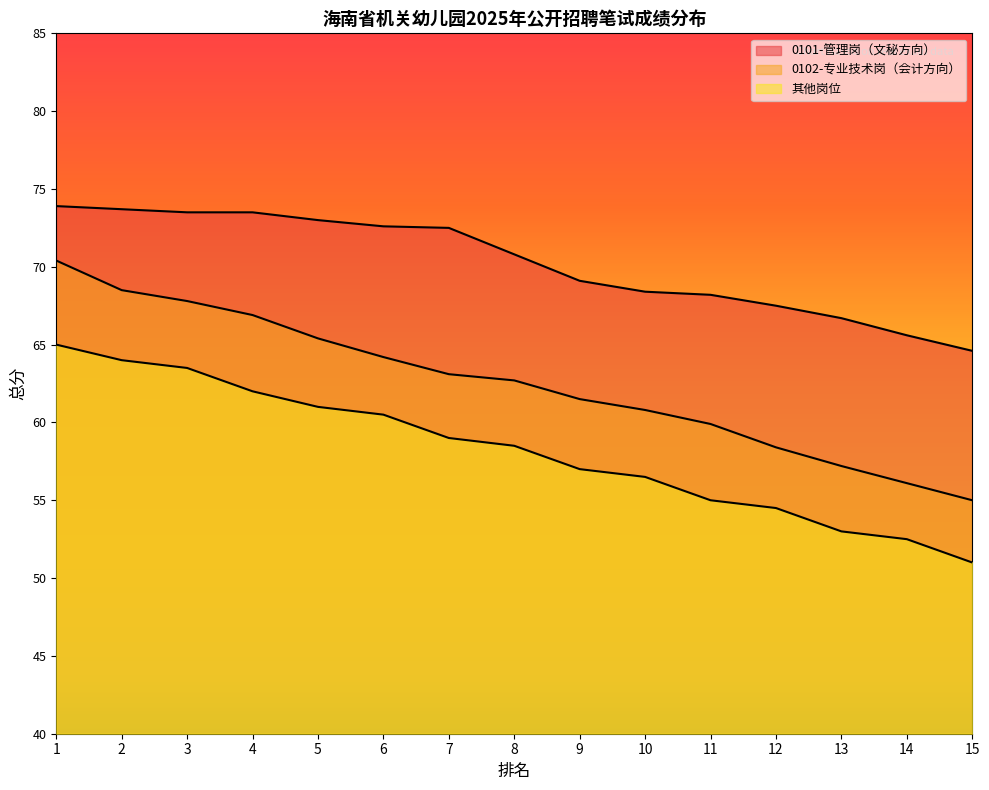

Rank the series by their average value, from highest to lowest.

0101-管理岗（文秘方向）, 0102-专业技术岗（会计方向）, 其他岗位